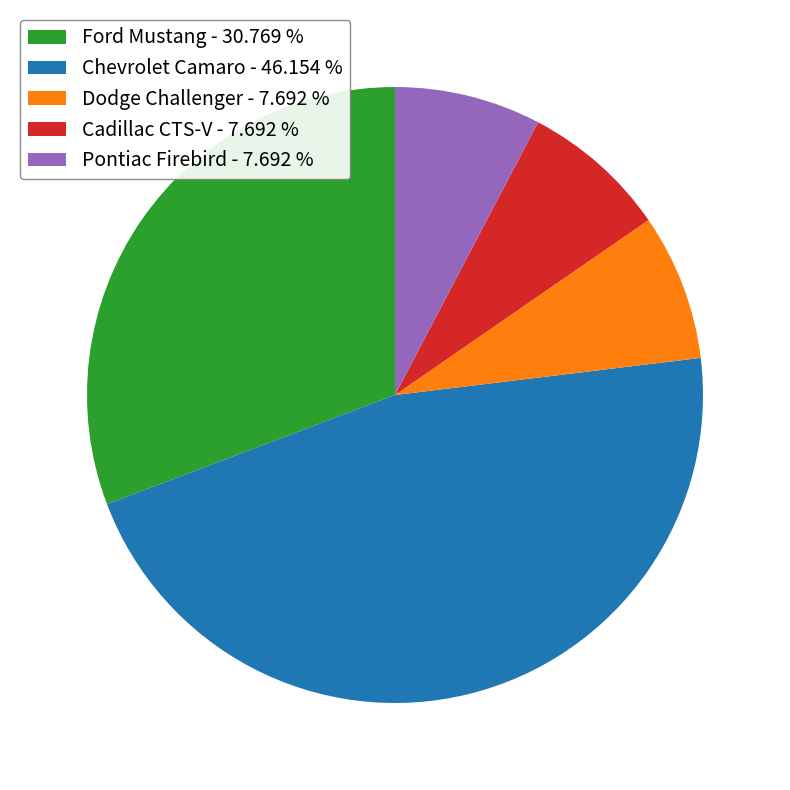

What is the largest slice in the pie chart?

Chevrolet Camaro